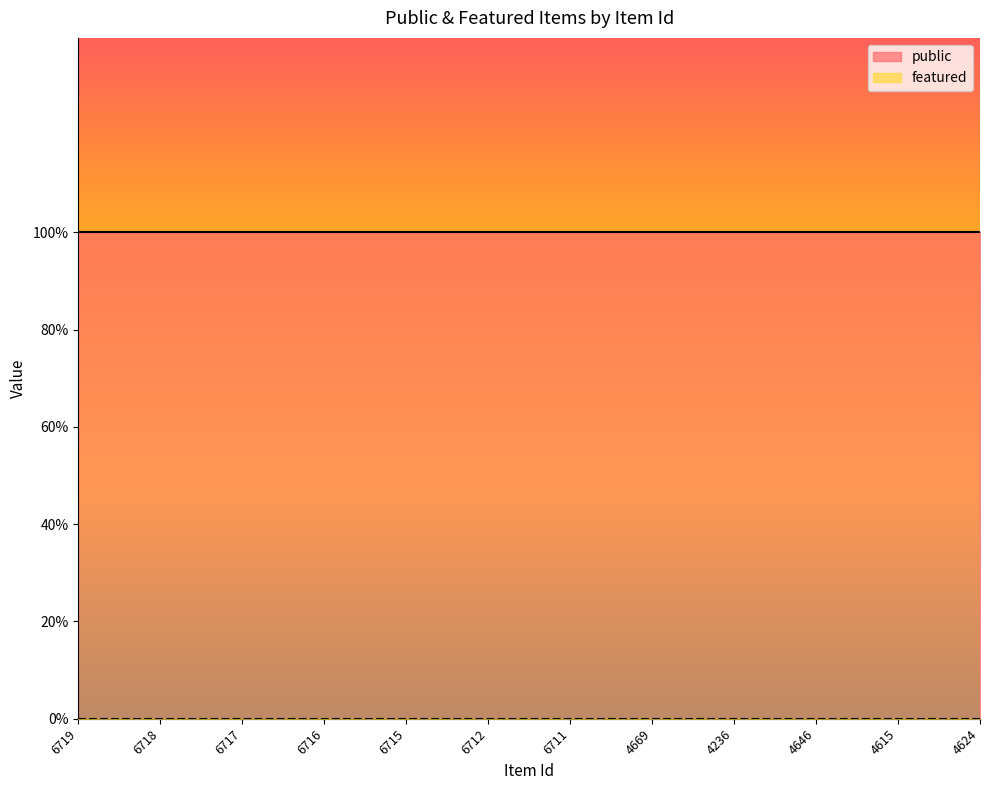

What position from the left is 6715?

5